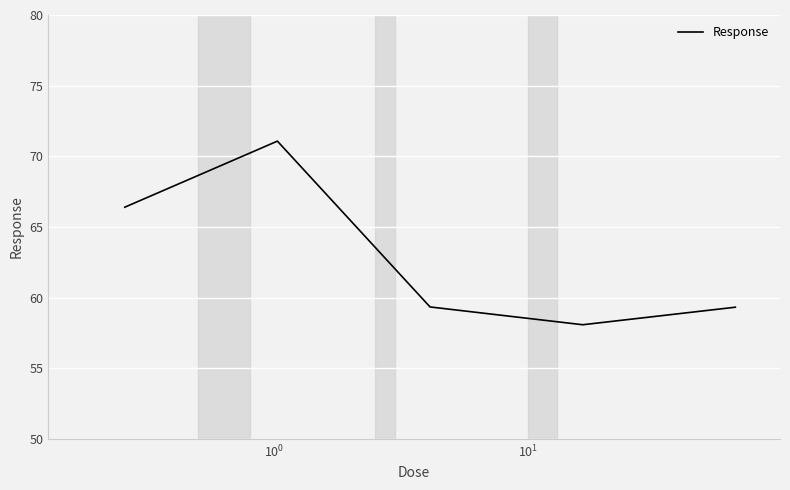

What is the sum of all values?

314.2